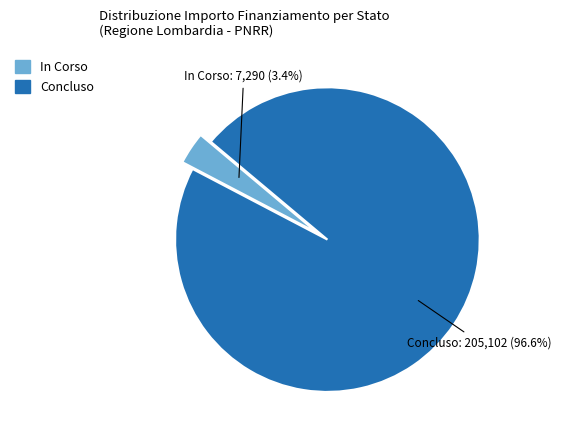

Is there a majority slice in this chart?

Yes